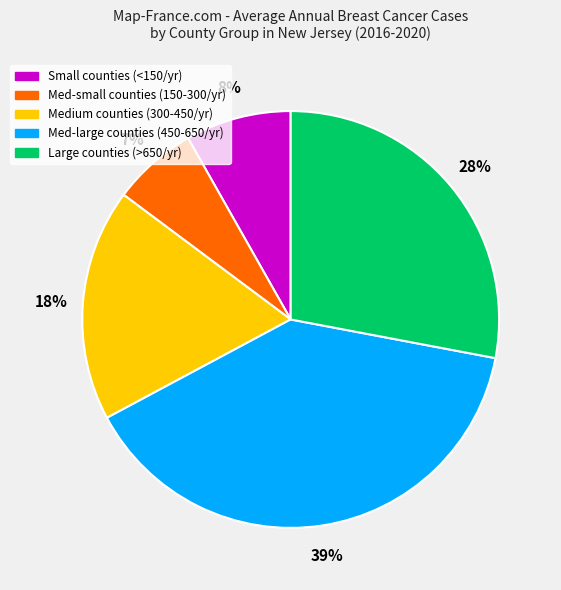

Count the number of slices in the pie.

5